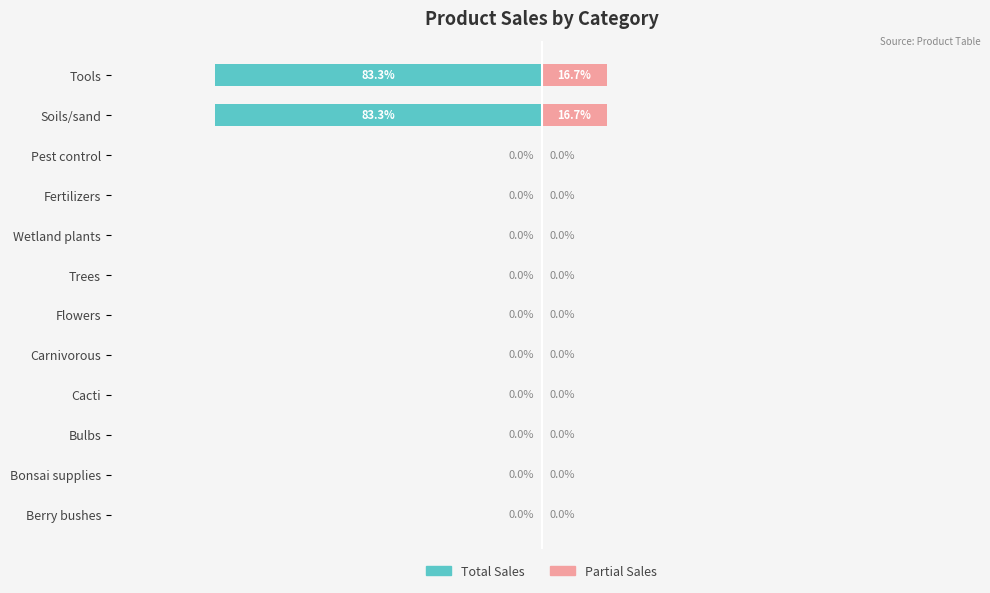

Rank the series at Fertilizers from lowest to highest value.

Product Sales (Total), Product Sales (Partial)